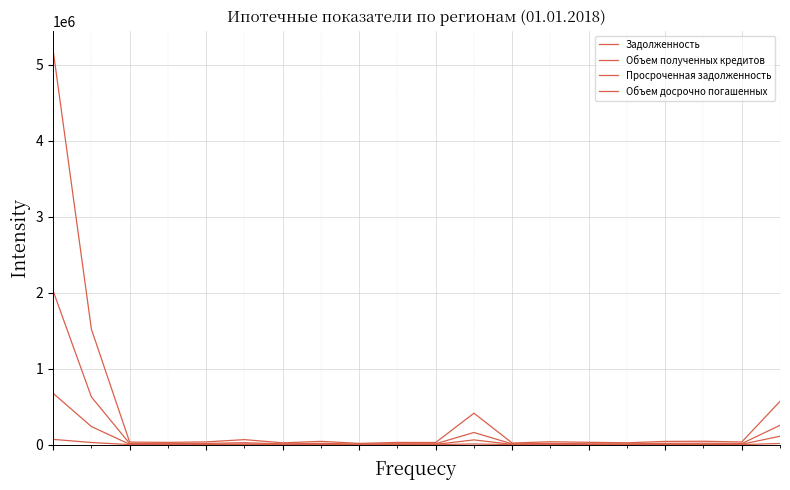

Does the chart have visible grid lines?

Yes